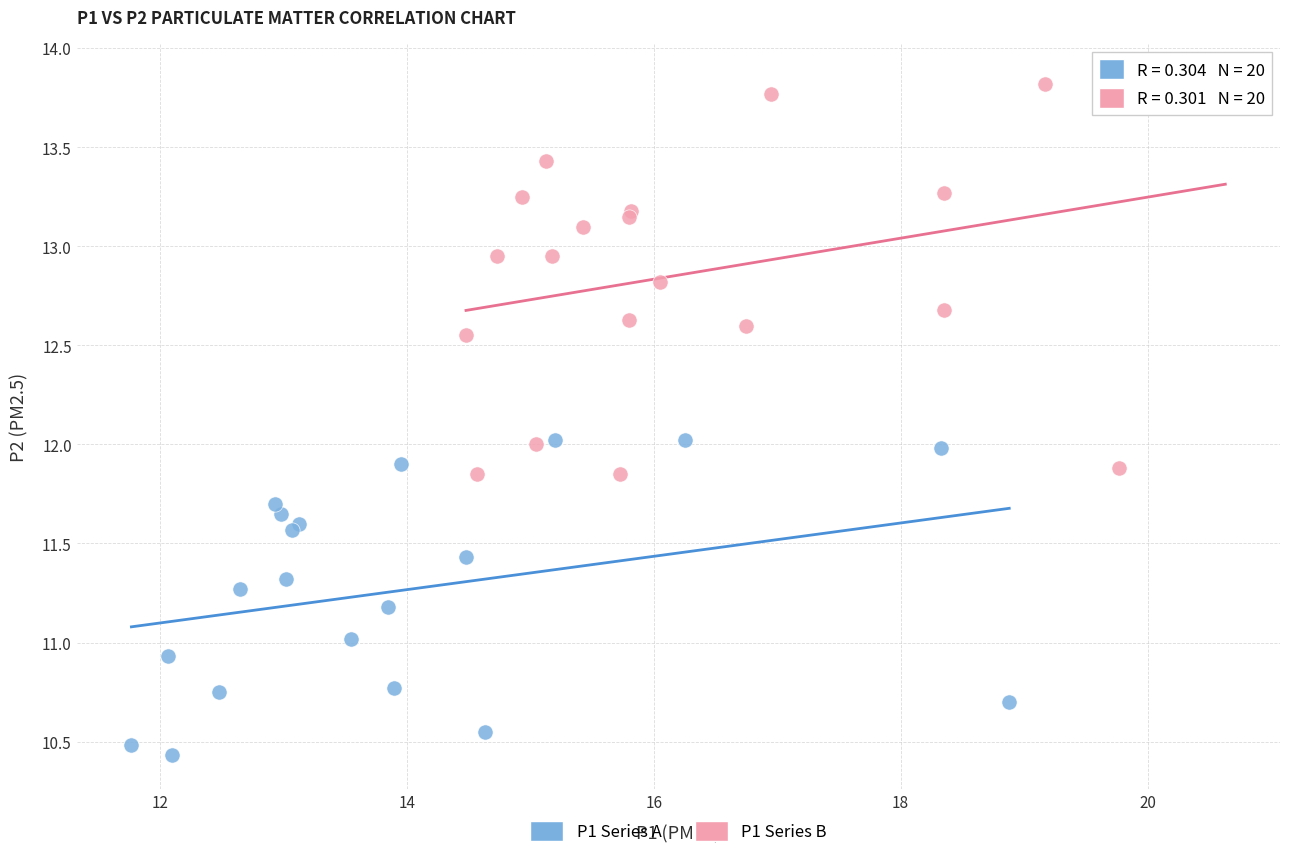

Which series contains the highest Y value?

P1 Series B